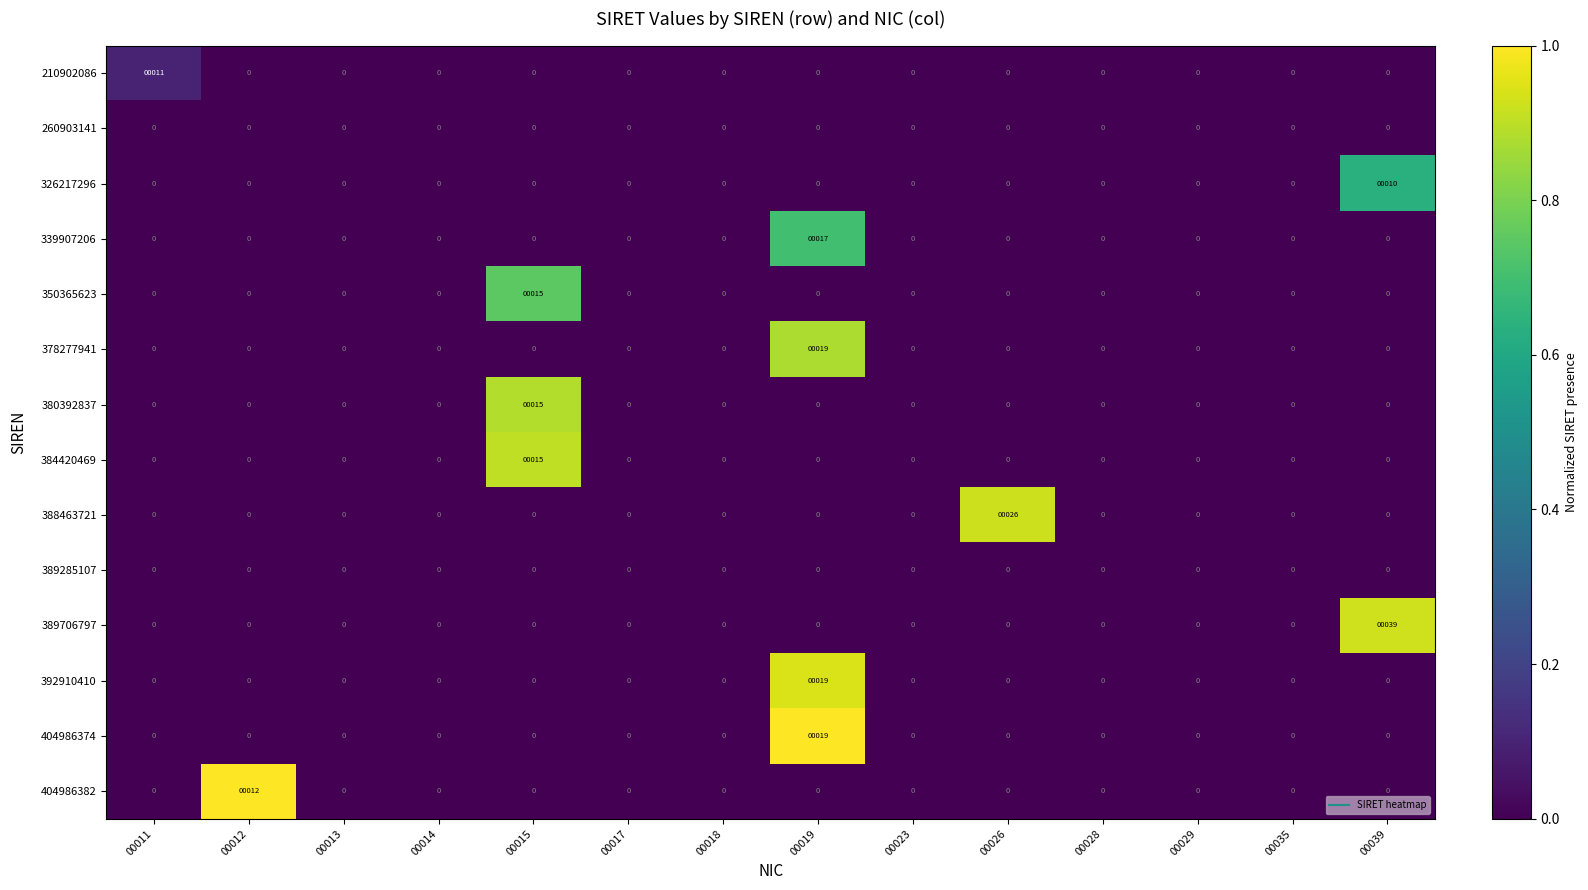

What is the difference between the maximum and minimum values in the 384420469 series?

15